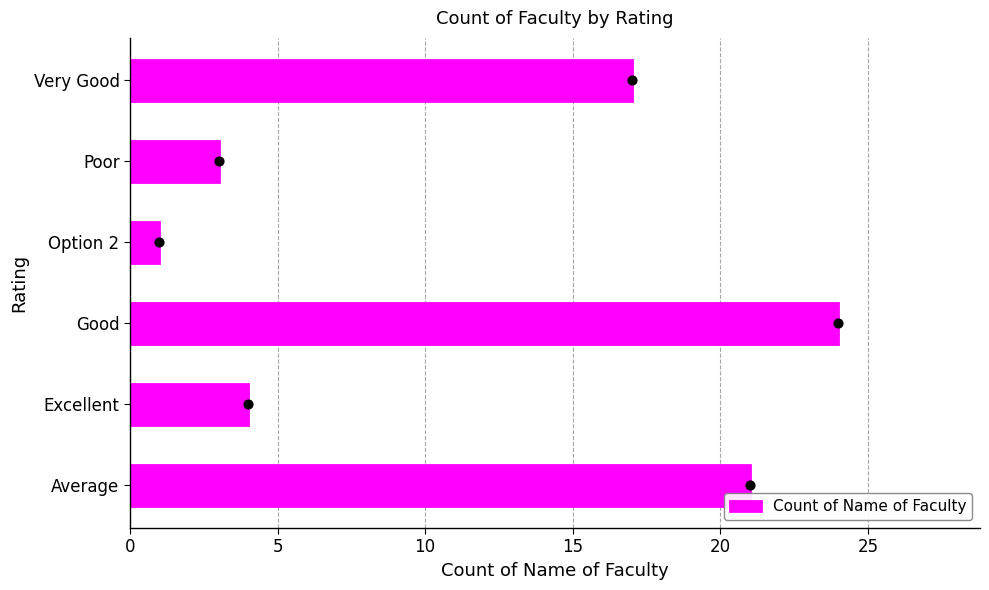

List the labels in order of Count of Name of Faculty value, largest first.

Good, Average, Very Good, Excellent, Poor, Option 2